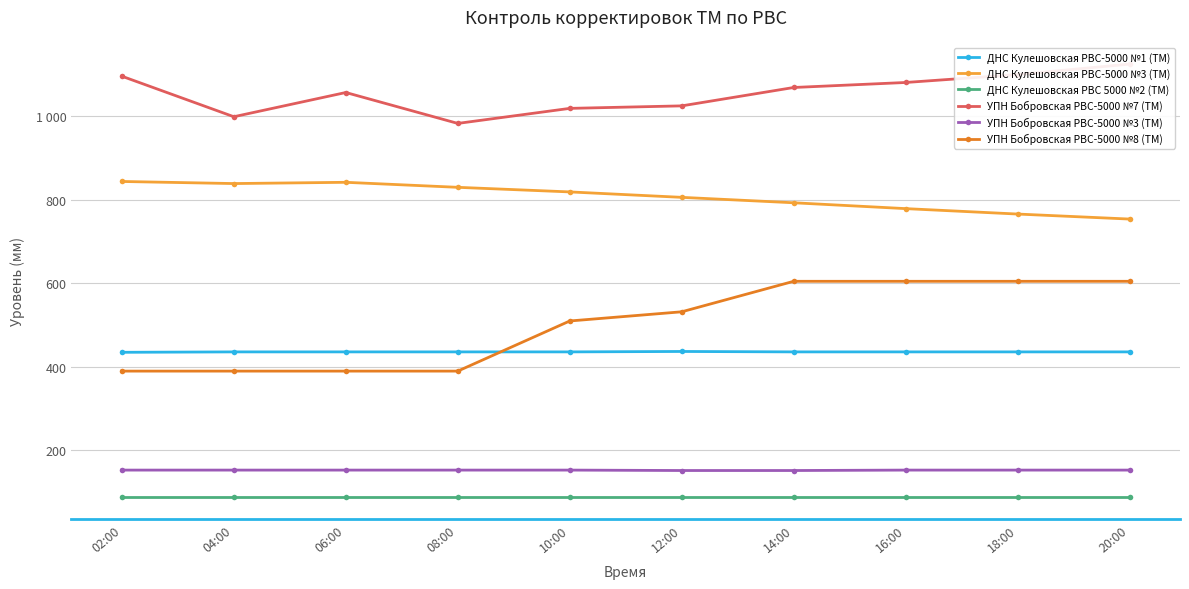

What is the total value across all series at 16:00?

3142